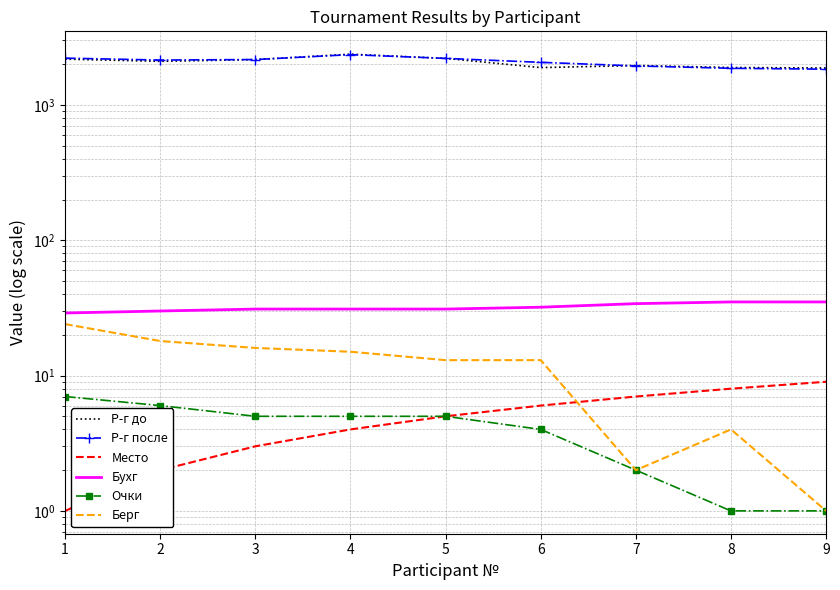

Is it true that Бухг equals 22 at 7?

False